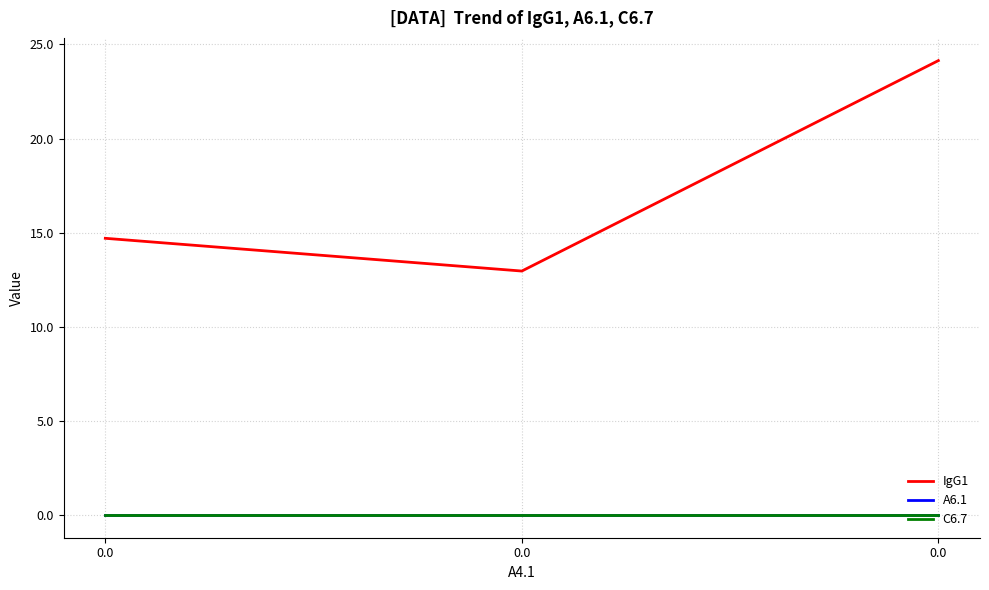

Is this an area chart (filled region under the line)?

No